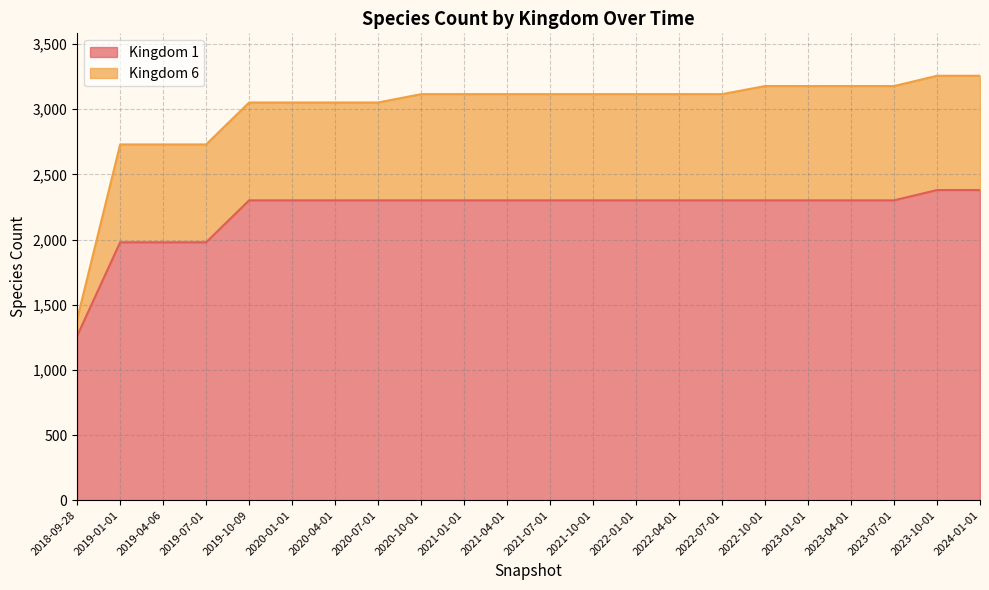

Which has a higher value, 2020-01-01 or 2022-01-01?

2020-01-01